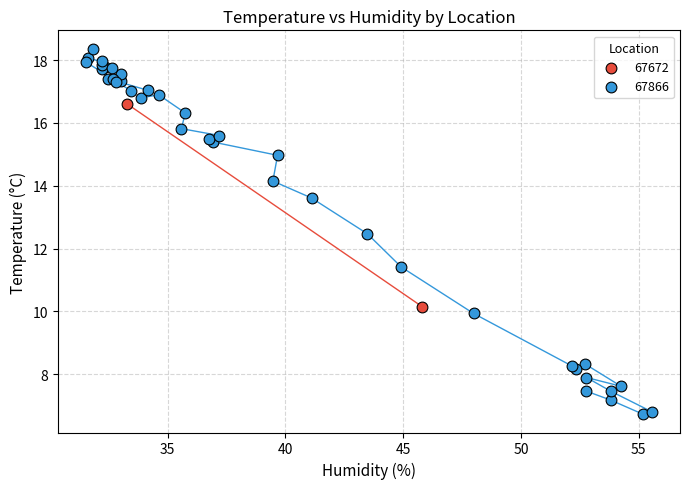

What are all the series names shown in the legend?

67672, 67866